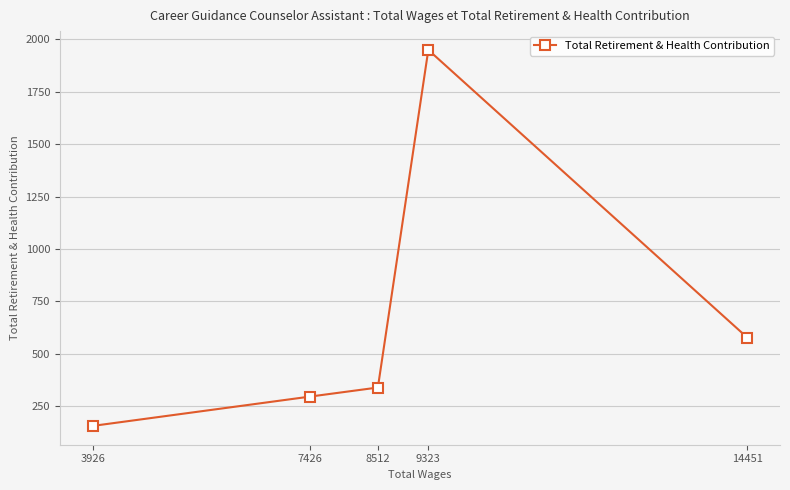

How many data points does each series have?

5